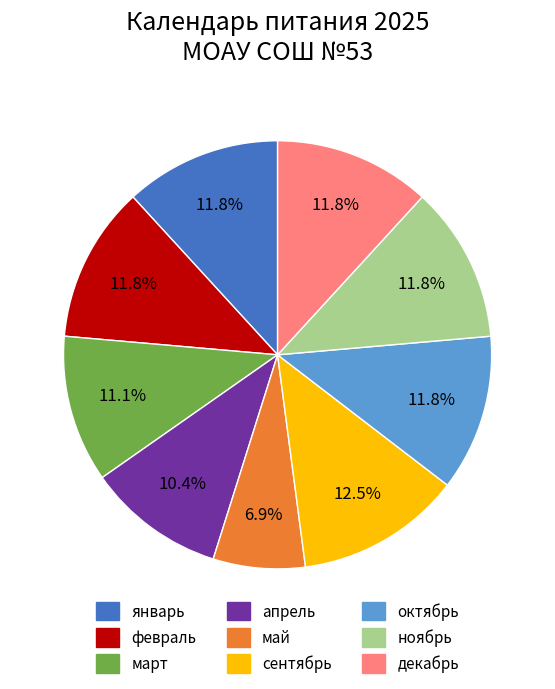

Which slice is the largest?

сентябрь